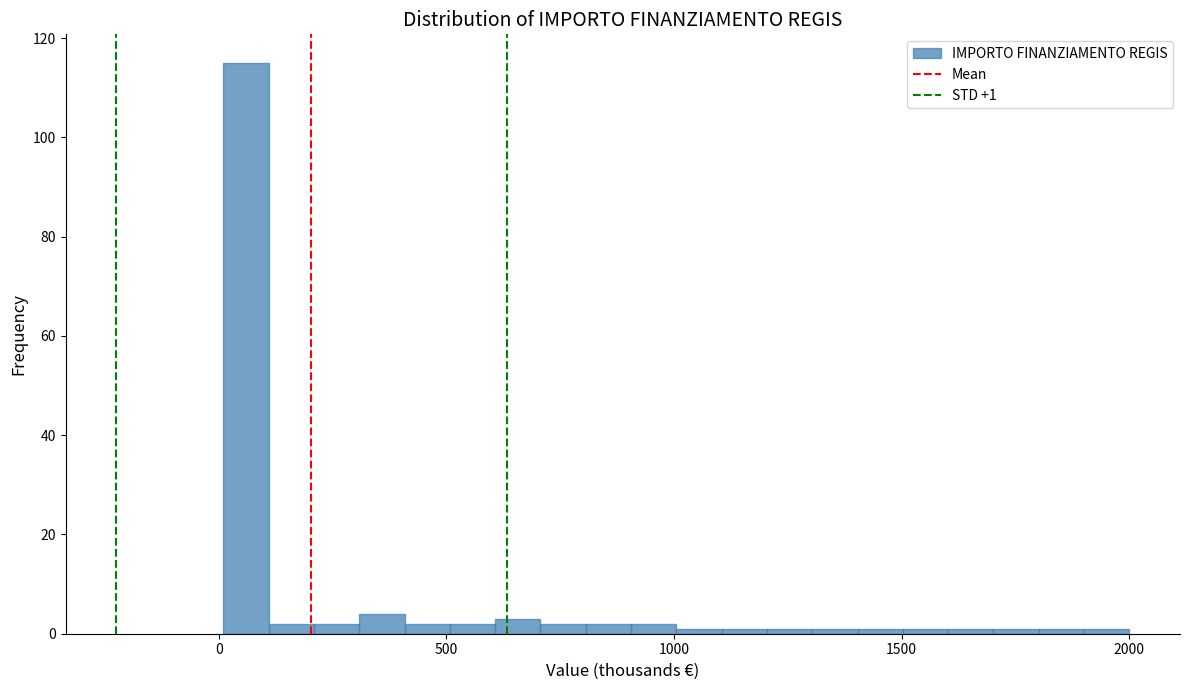

Read against the x-axis, roughly where is the centre of the tallest bar?

50